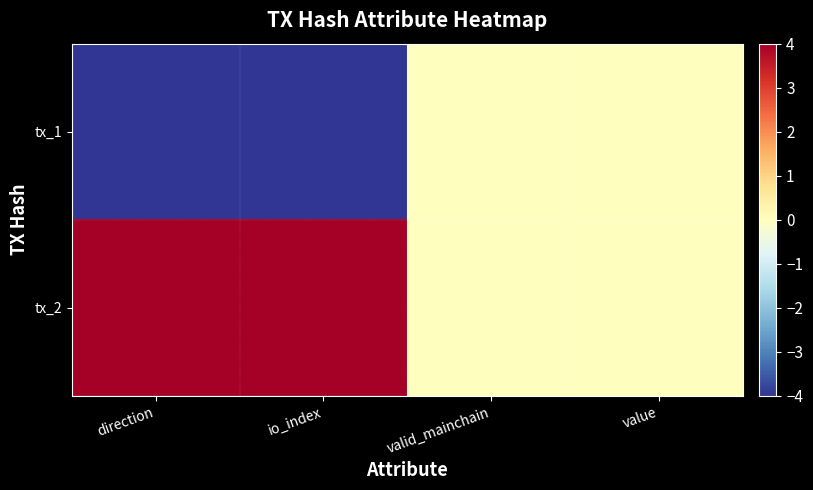

Which series has the largest total across all categories?

tx_2